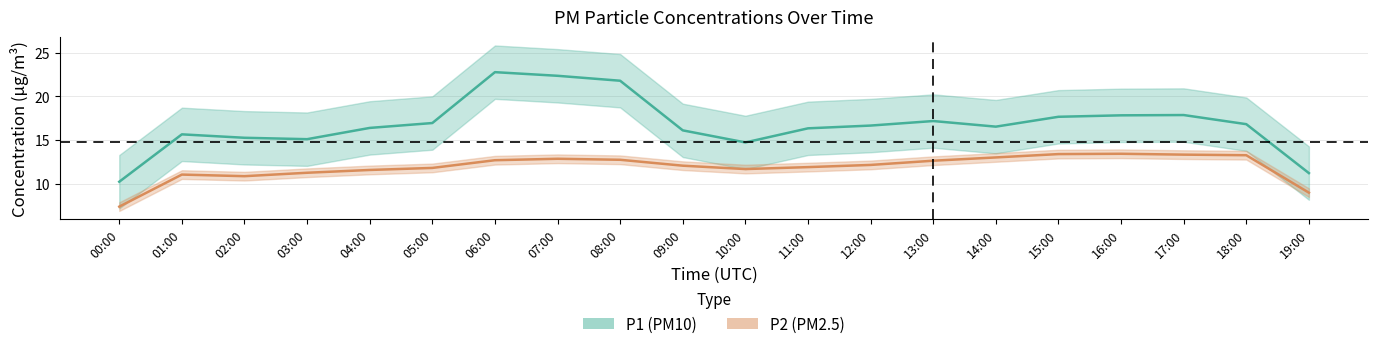

Between 13:00 and 00:00, which is larger?

13:00